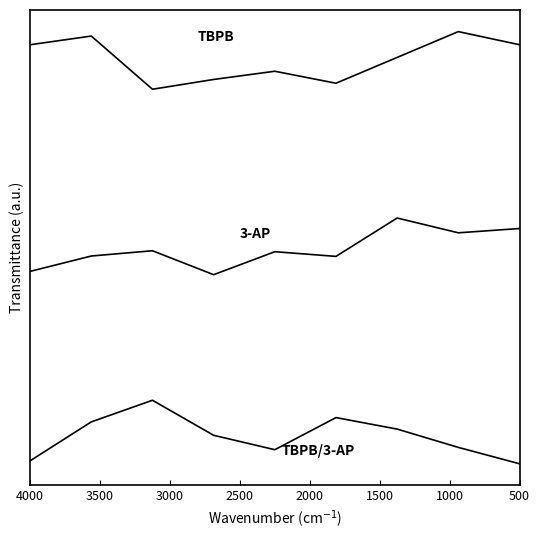

What is the difference between the maximum and minimum values in the TBPB series?

0.8